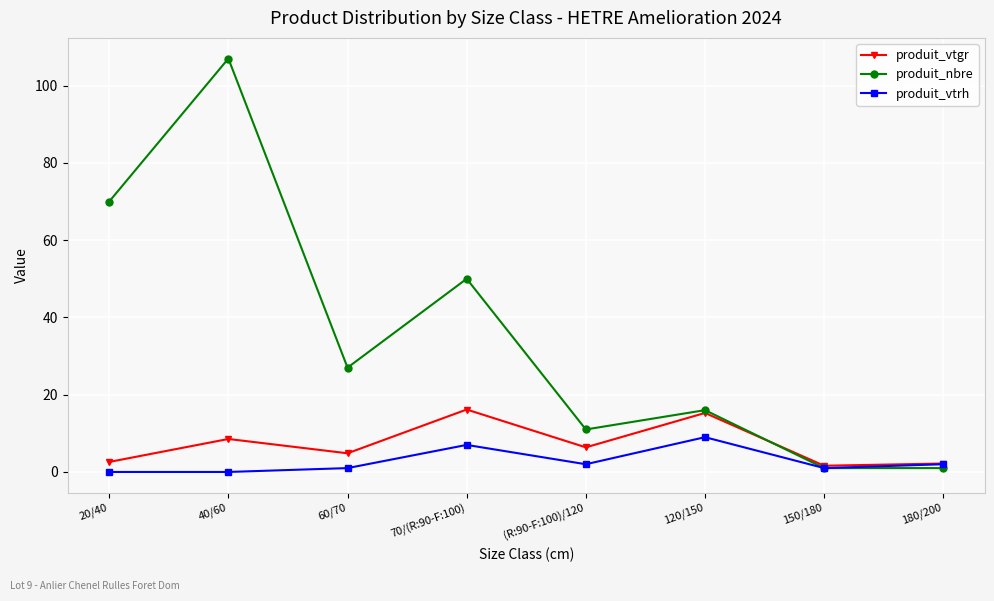

The value of produit_nbre at 20/40 is 31.2. True or false?

False